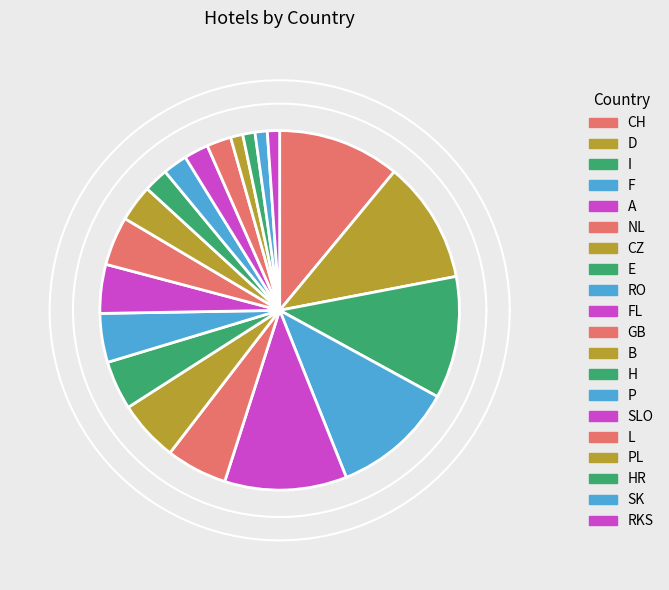

True or false: H accounts for 2% of the total.

True